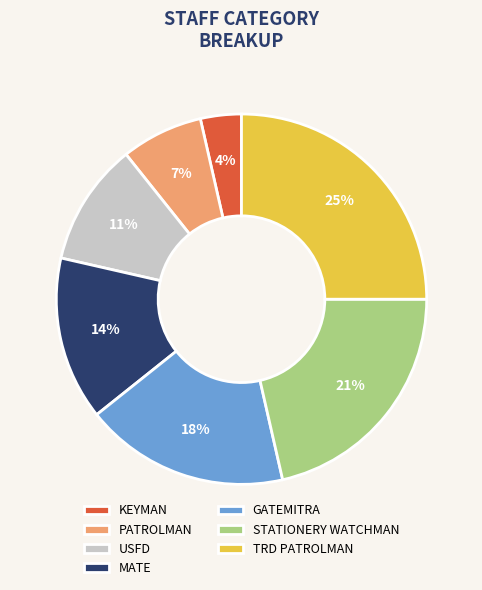

Which slice is the largest?

TRD PATROLMAN